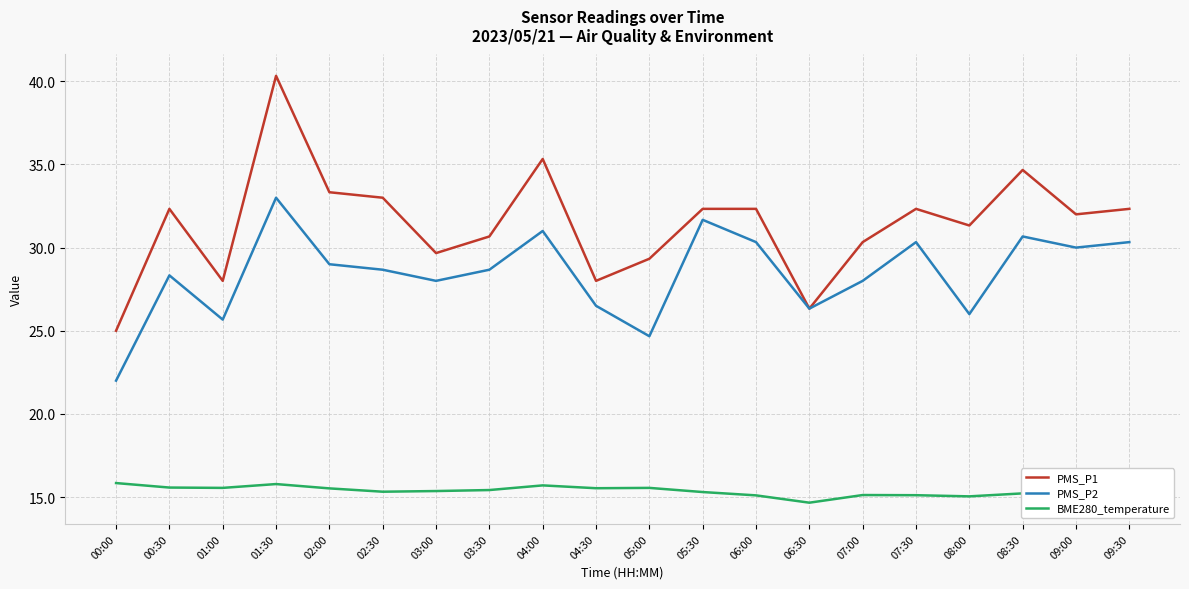

What position from the left is 00:00?

1